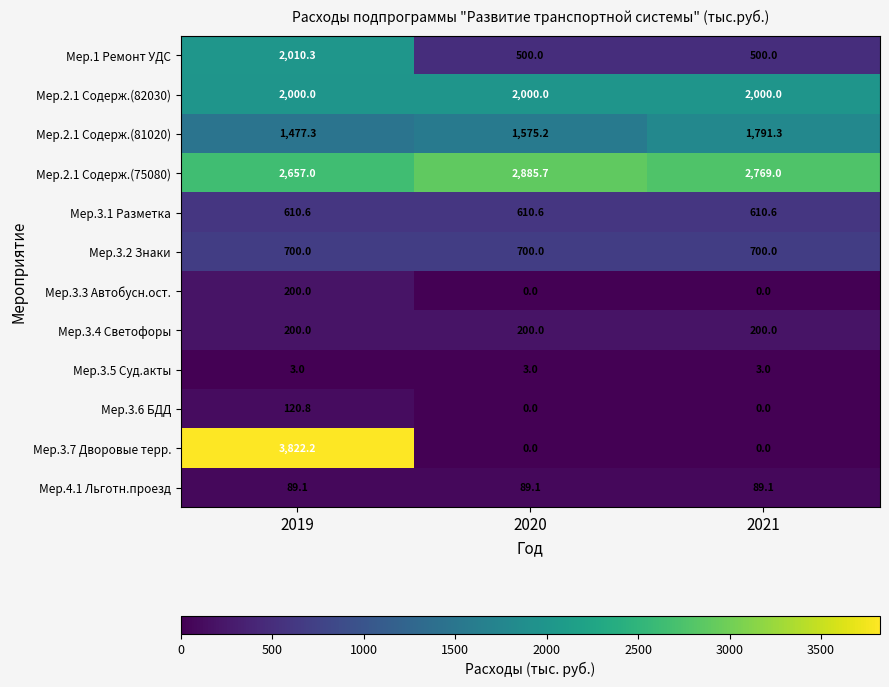

Which label corresponds to the largest value in the chart?

2019